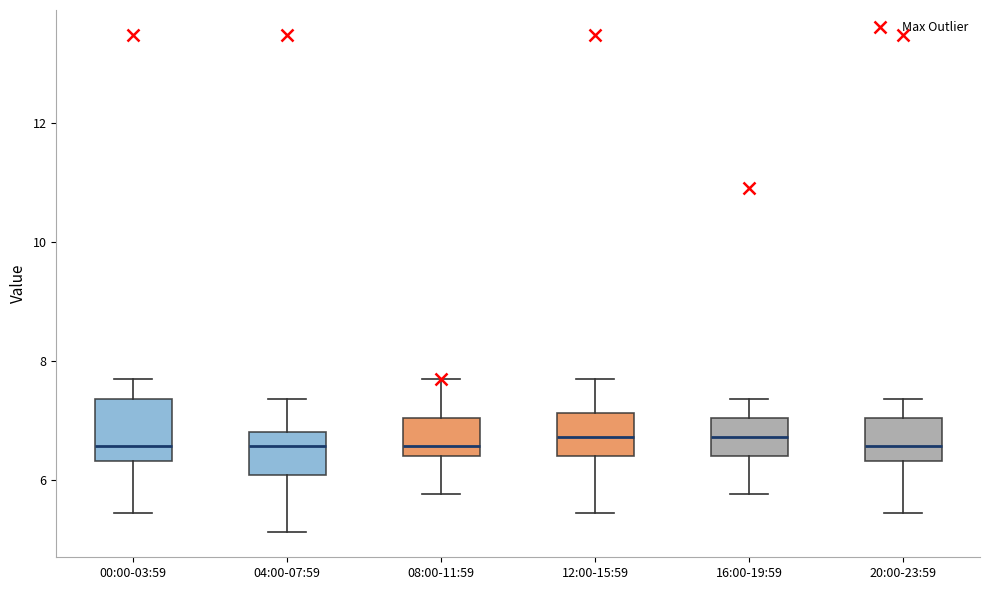

Which box is the tallest, from its lower edge to its upper edge?

00:00-03:59